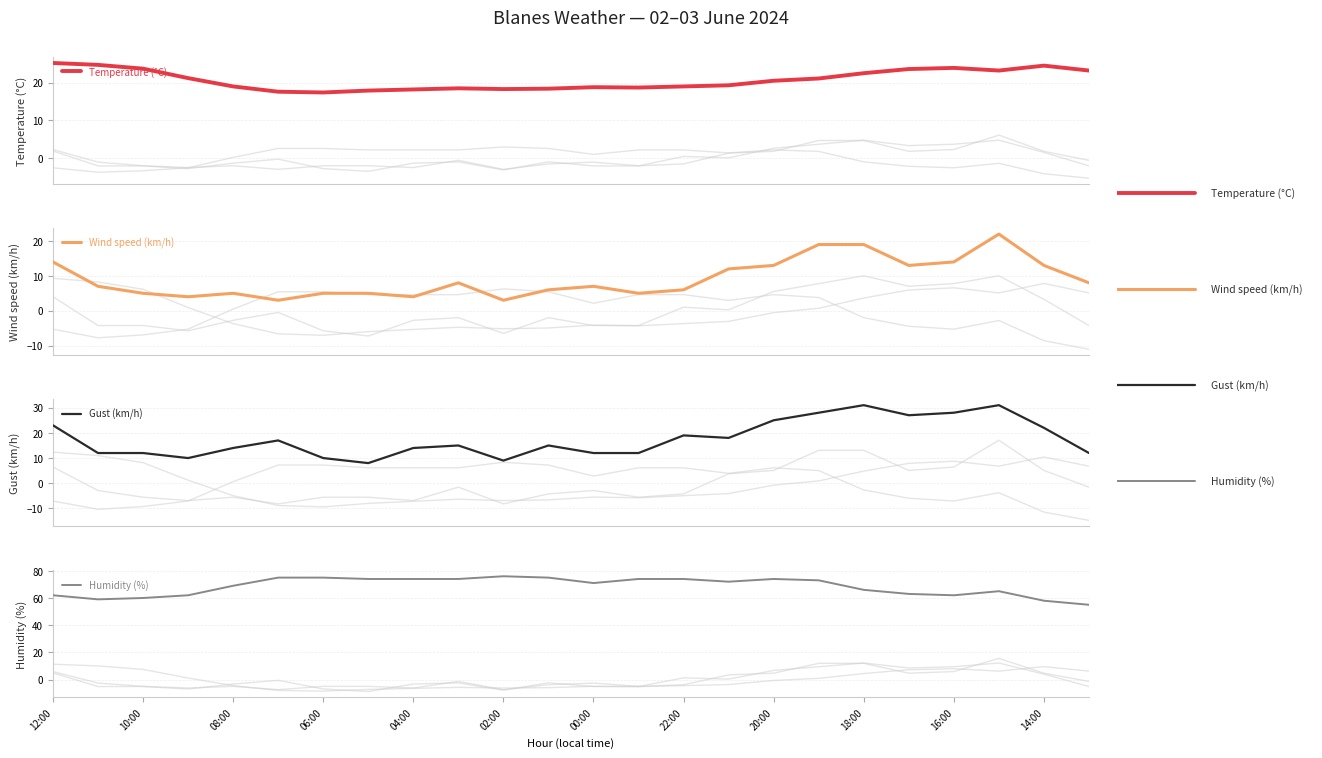

What is the minimum value for Temperature (°C)?

17.4